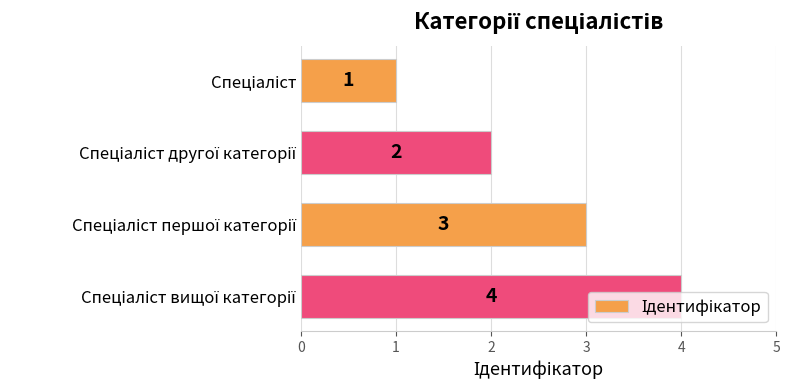

What is the difference between the maximum and minimum values?

3